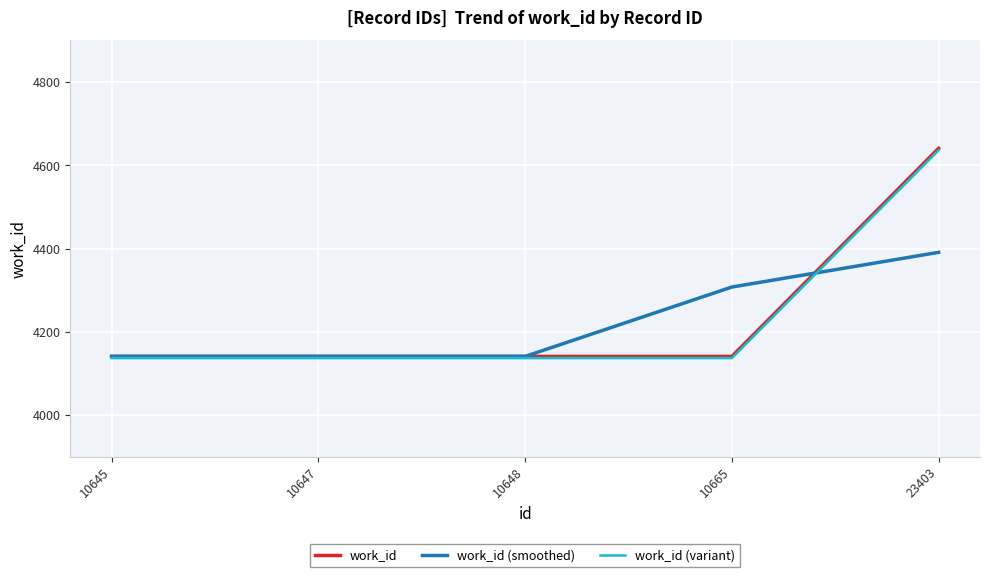

What is the total value across all series at 10645?

12418.9